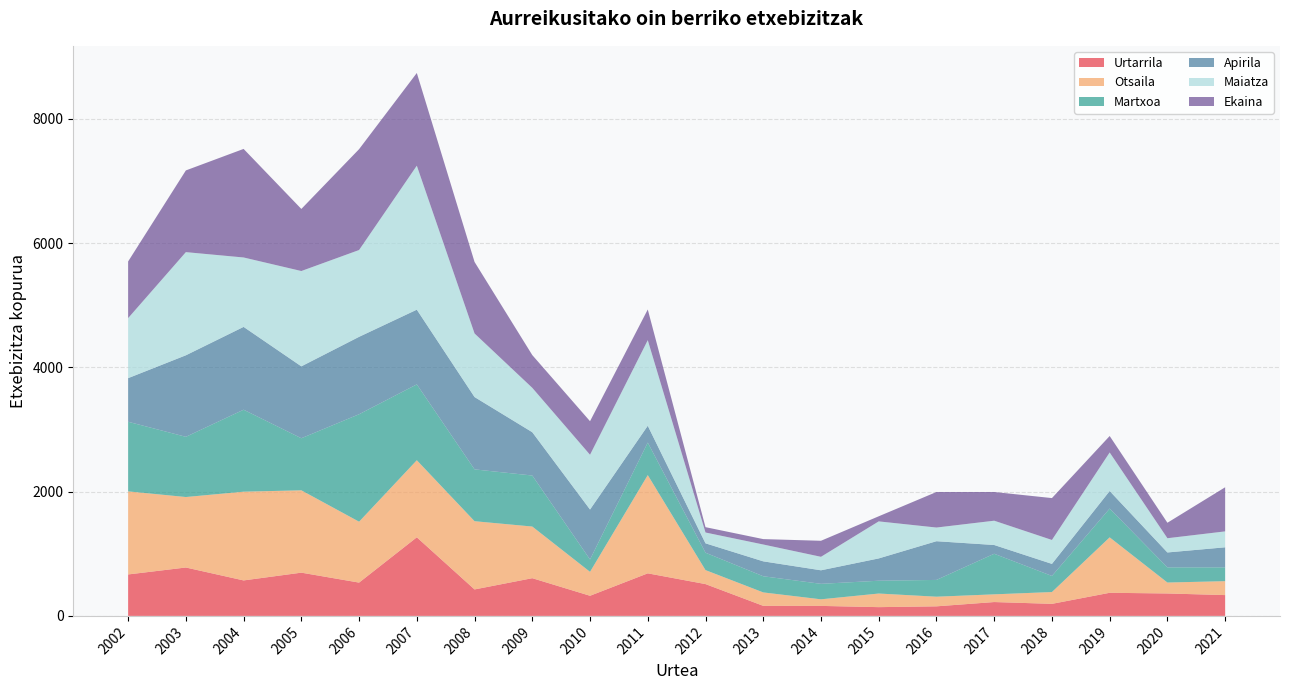

Reading left to right, transcribe all the data shown in this chart.

Urtarrila: 667	779	571	696	536	1265	426	607	324	685	512	162	161	141	154	223	194	372	361	335
Otsaila: 1337	1134	1428	1325	980	1240	1098	831	385	1581	225	216	106	219	155	124	190	892	176	224
Martxoa: 1120	969	1319	838	1729	1221	834	821	199	523	280	260	249	206	270	653	259	463	244	222
Apirila: 702	1312	1333	1157	1246	1202	1164	697	804	271	151	240	218	359	623	141	194	283	240	323
Maiatza: 966	1660	1117	1534	1397	2317	1023	714	881	1377	174	271	217	596	220	391	385	620	229	256
Ekaina: 912	1315	1747	999	1623	1492	1151	527	540	494	86	87	258	82	572	462	674	265	249	710